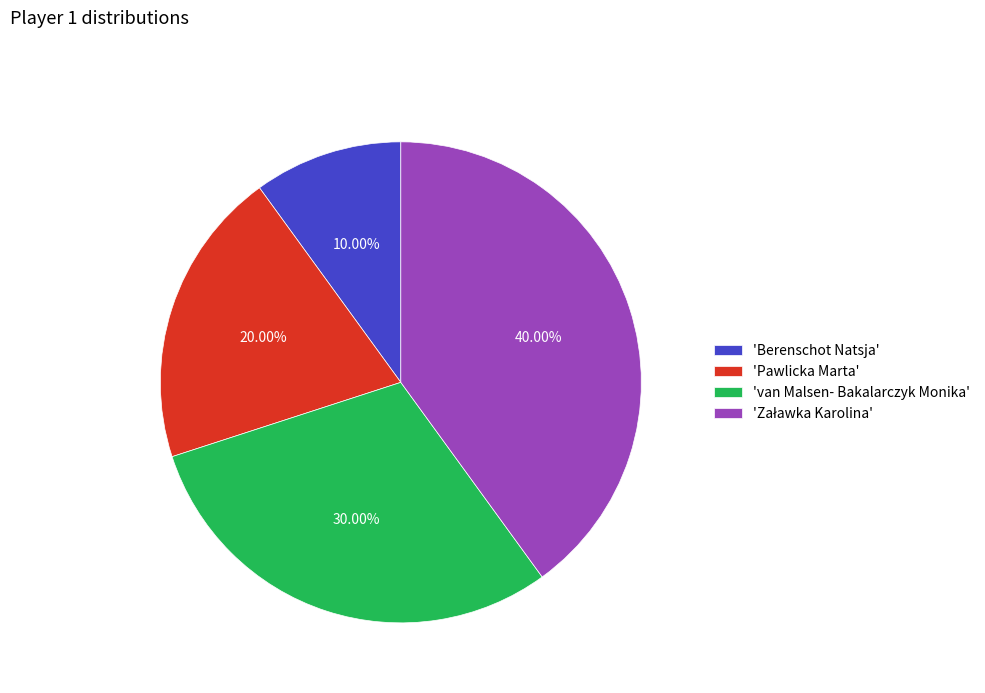

Is the sum of 'Pawlicka Marta' and 'Berenschot Natsja' greater than half?

No